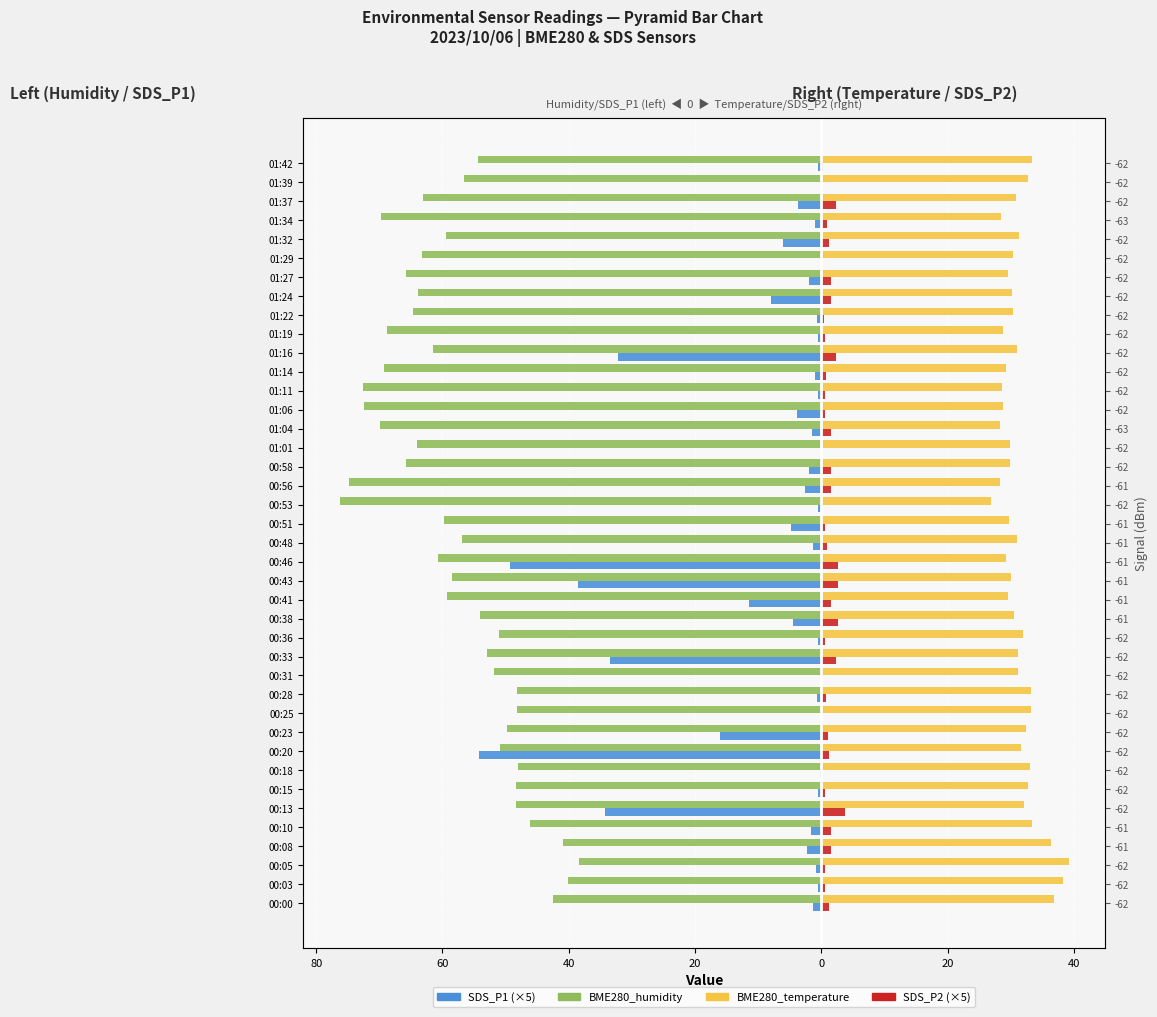

The value of SDS_P2 (×5) at 00:48 is 0.4. True or false?

False